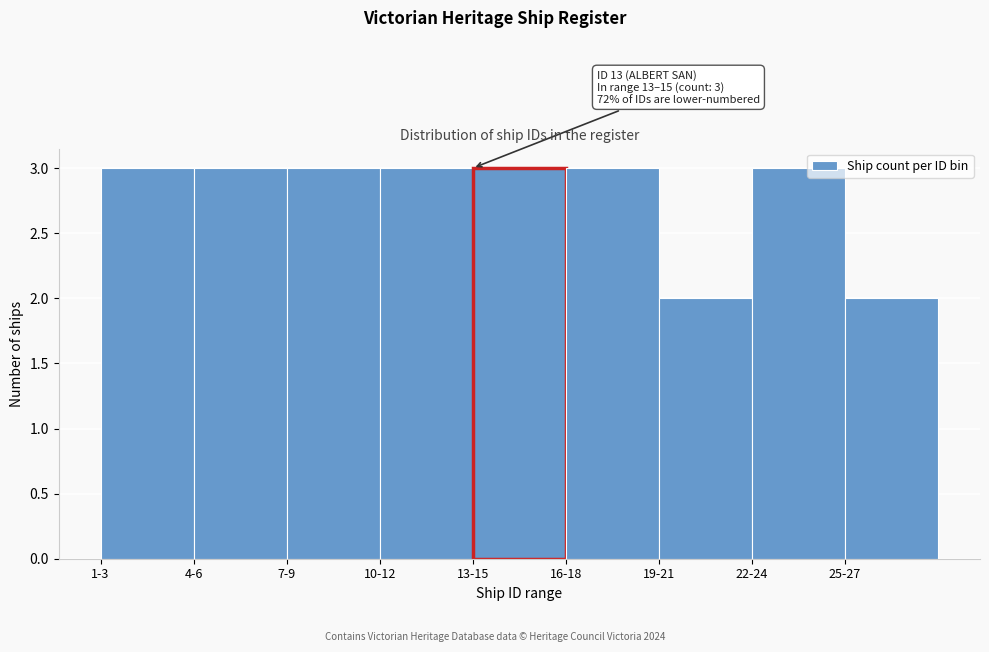

Reading right to left, extract all data points from this chart.

25-27=2	22-24=3	19-21=2	16-18=3	13-15=3	10-12=3	7-9=3	4-6=3	1-3=3